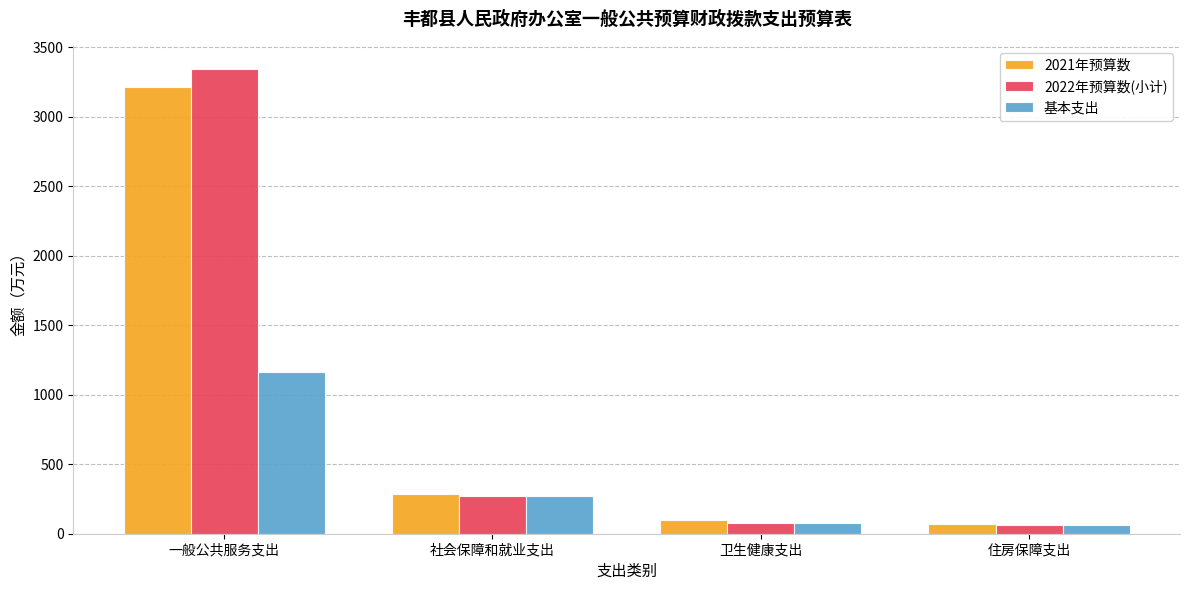

How many series are shown in this chart?

3